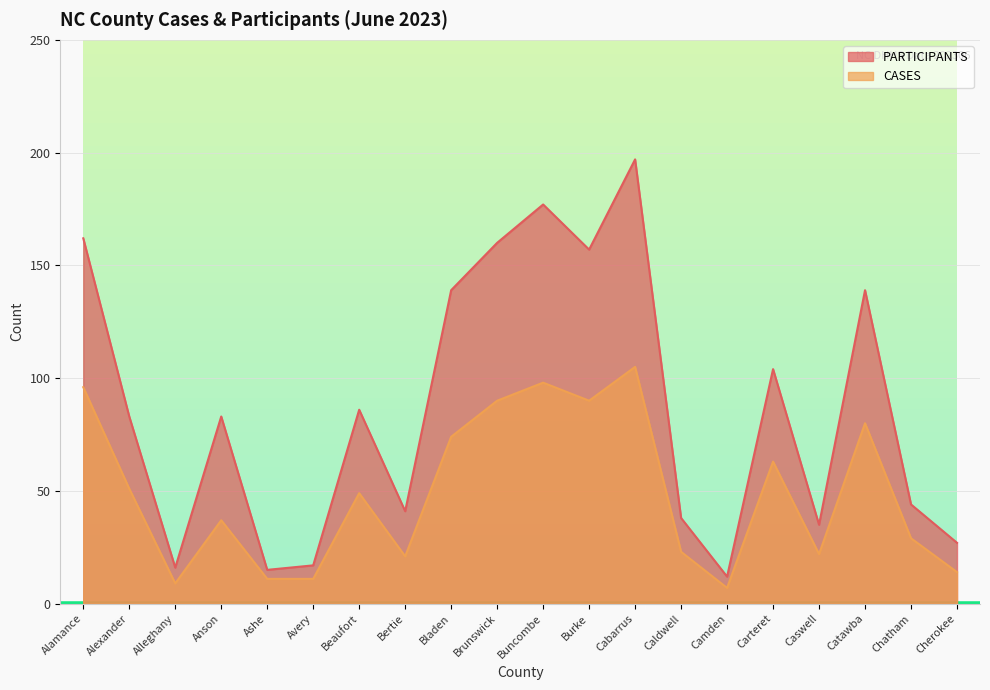

True or false: CASES has a value of 74 at Bladen.

True